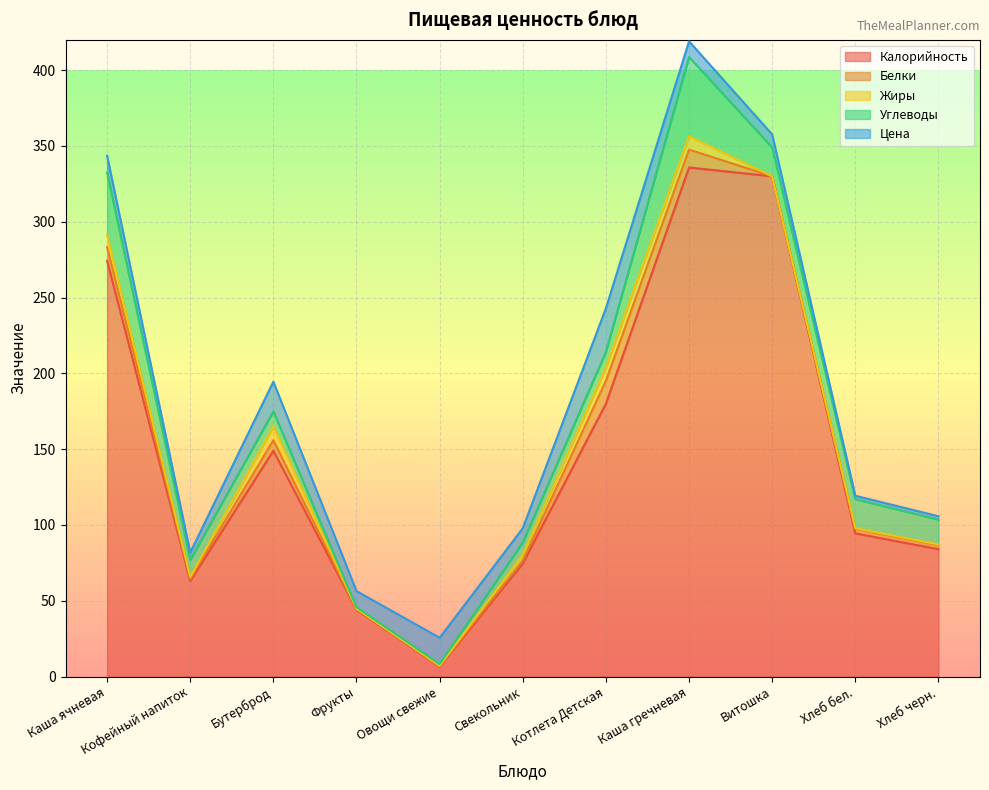

Reading left to right, extract all data points from this chart.

Калорийность: Каша ячневая=274.2	Кофейный напиток=63.0	Бутерброд=149.0	Фрукты=44.0	Овощи свежие=6.6	Свекольник=74.6	Котлета Детская=180.0	Каша гречневая=335.8	Витошка=330.0	Хлеб бел.=94.4	Хлеб черн.=84.0
Белки: Каша ячневая=9.0	Кофейный напиток=1.4	Бутерброд=6.9	Фрукты=0.4	Овощи свежие=0.4	Свекольник=1.9	Котлета Детская=15.1	Каша гречневая=11.8	Витошка=0.0	Хлеб бел.=3.1	Хлеб черн.=2.6
Жиры: Каша ячневая=8.2	Кофейный напиток=1.2	Бутерброд=9.1	Фрукты=0.4	Овощи свежие=0.1	Свекольник=3.8	Котлета Детская=8.8	Каша гречневая=8.8	Витошка=0.0	Хлеб бел.=0.4	Хлеб черн.=0.4
Углеводы: Каша ячневая=41.0	Кофейный напиток=11.4	Бутерброд=9.9	Фрукты=1.0	Овощи свежие=1.1	Свекольник=8.3	Котлета Детская=10.3	Каша гречневая=52.3	Витошка=19.0	Хлеб бел.=19.2	Хлеб черн.=16.4
Цена: Каша ячневая=11.1	Кофейный напиток=4.8	Бутерброд=19.6	Фрукты=10.6	Овощи свежие=17.3	Свекольник=9.3	Котлета Детская=28.7	Каша гречневая=10.3	Витошка=8.6	Хлеб бел.=2.2	Хлеб черн.=2.2